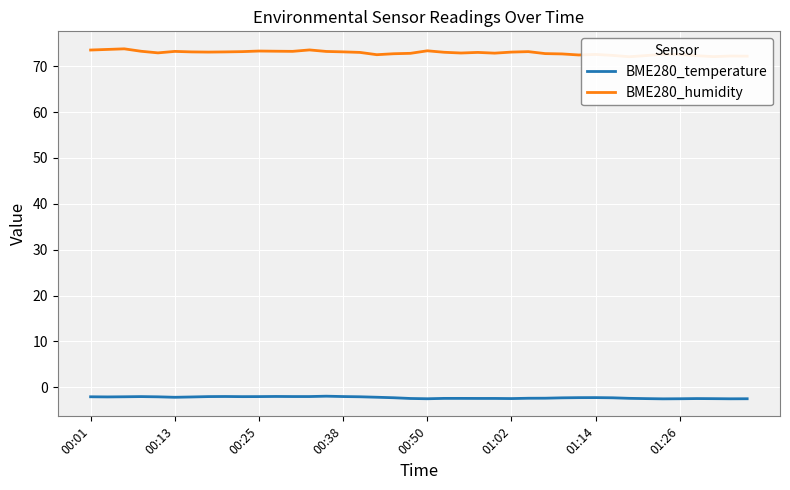

The BME280_humidity series shows 73.0 at 21. True or false?

True